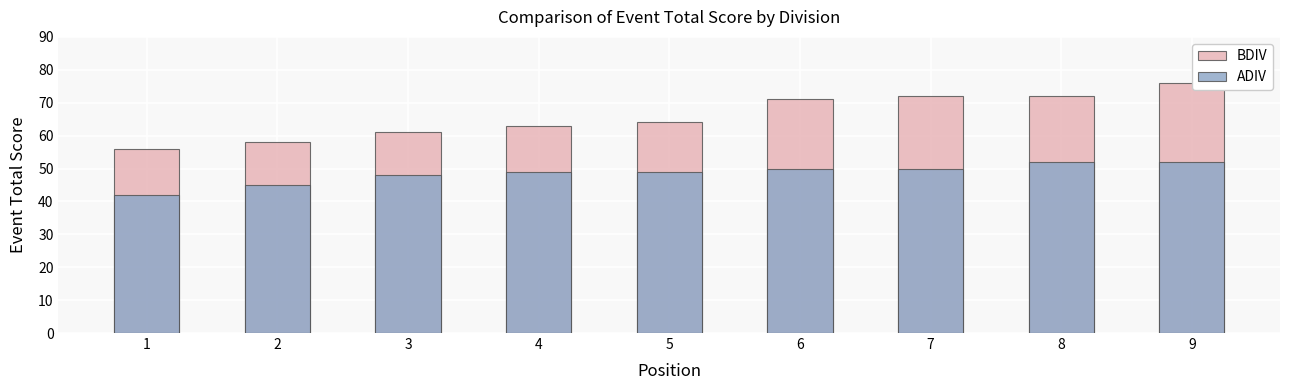

Reading left to right, list all the values displayed in this chart.

BDIV: 1=56	2=58	3=61	4=63	5=64	6=71	7=72	8=72	9=76
ADIV: 1=42	2=45	3=48	4=49	5=49	6=50	7=50	8=52	9=52